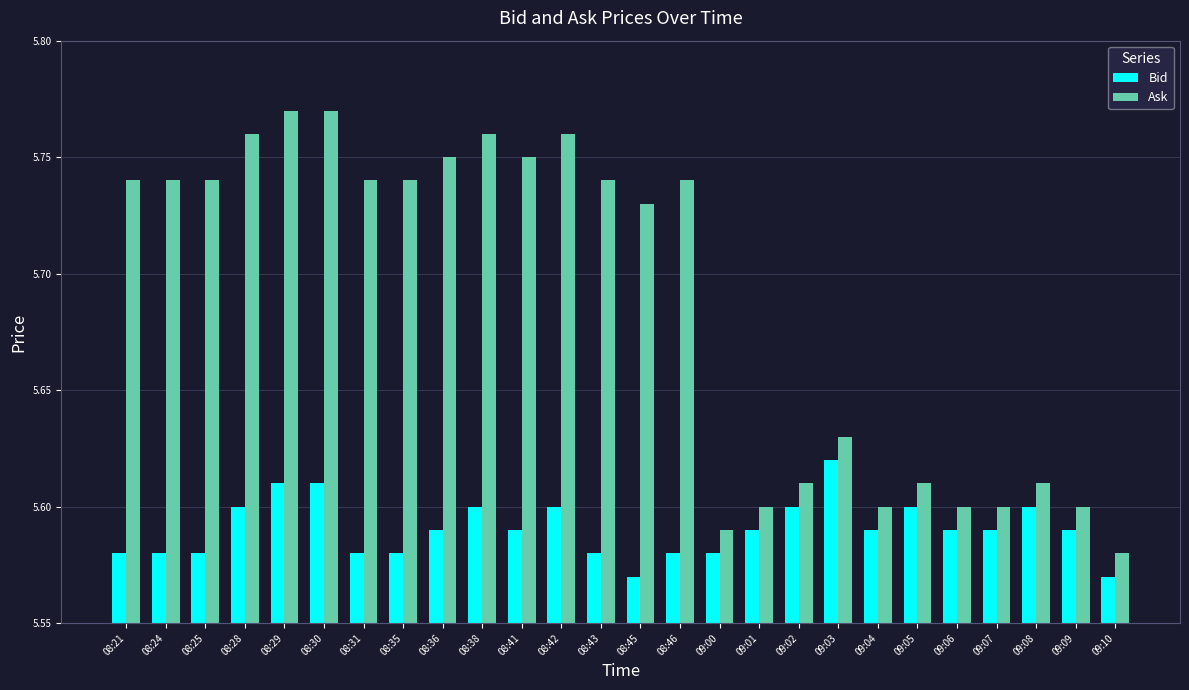

What is the total value across all series at 09:09?

11.2